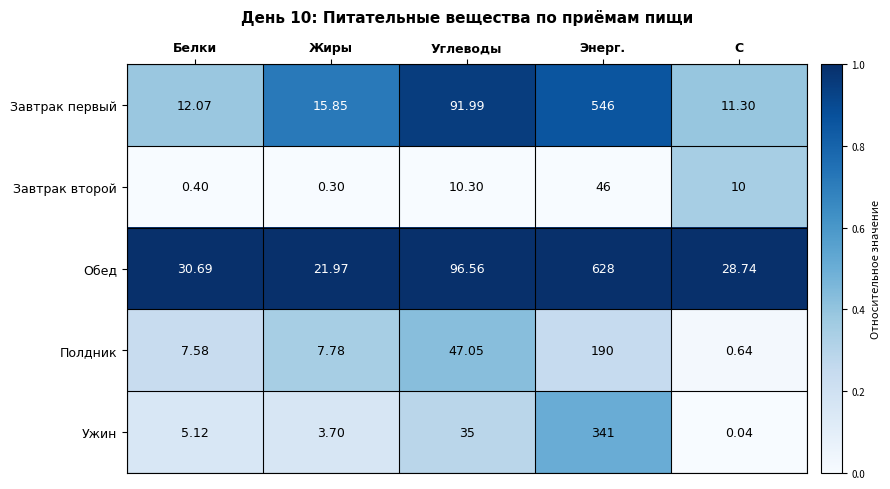

Which series has the widest spread of values?

Обед